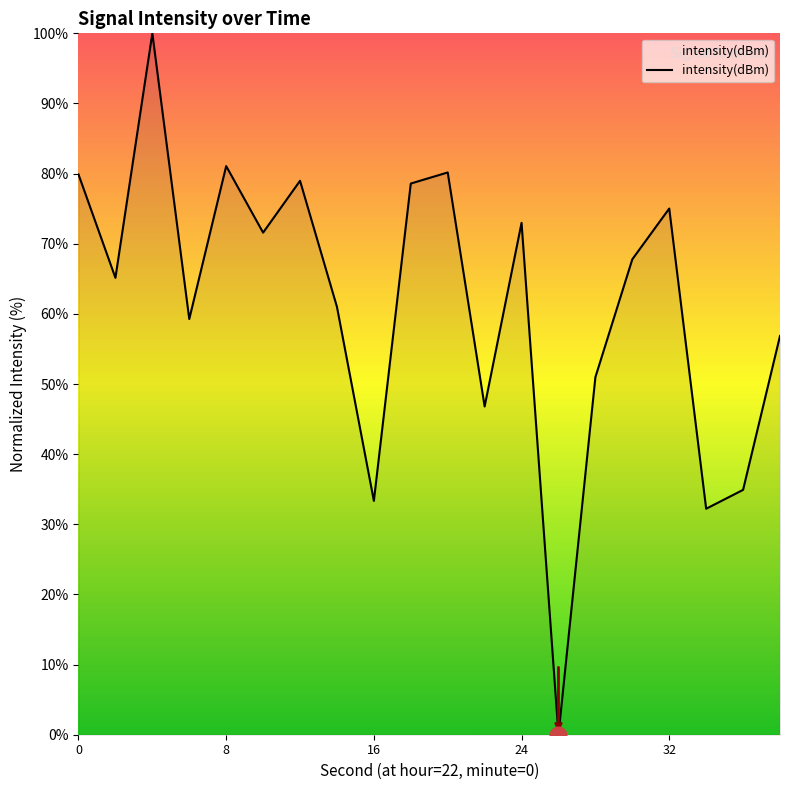

How many lines are shown in the chart?

1